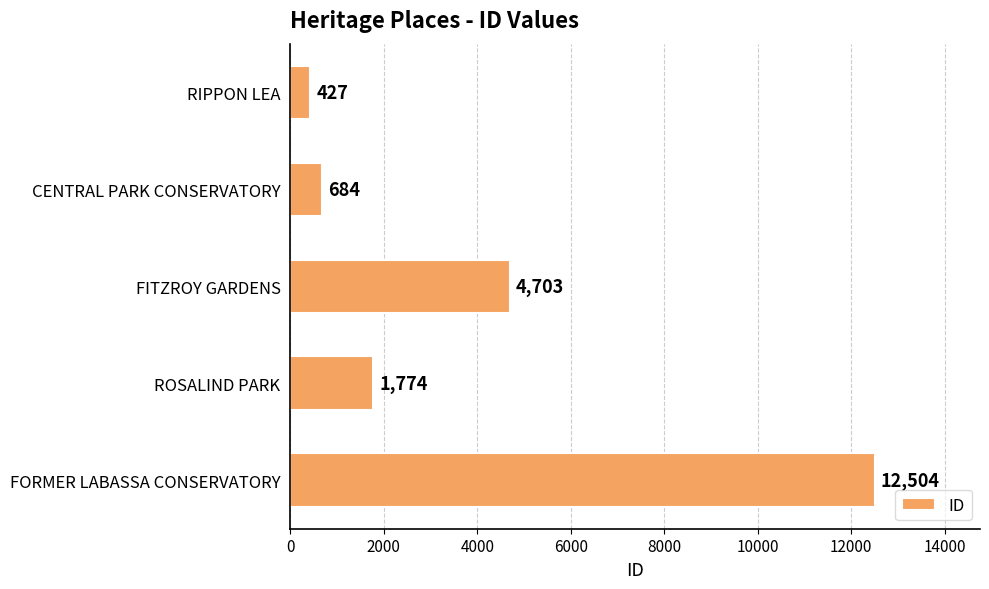

What is the ratio of the value at RIPPON LEA to the value at CENTRAL PARK CONSERVATORY?

0.6